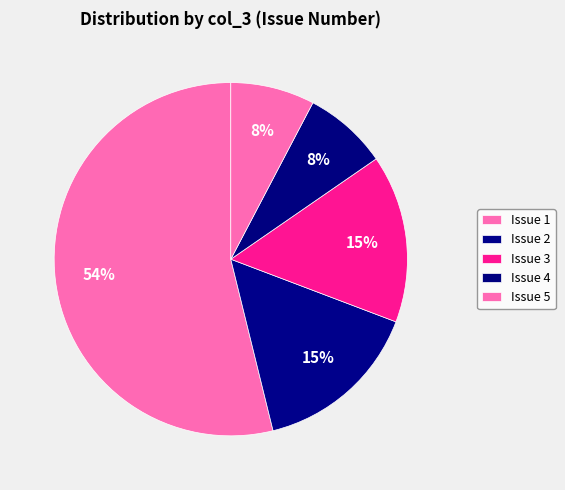

How many slices are in this pie chart?

5